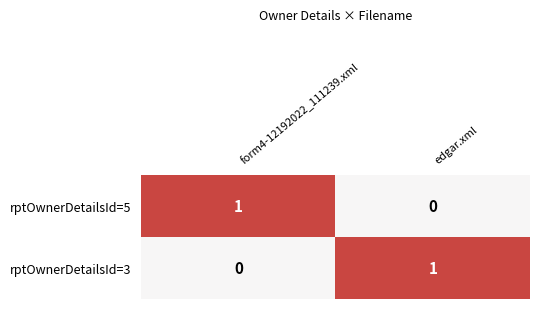

List the labels in order of rptOwnerDetailsId=3 value, smallest first.

form4-12192022_111239.xml, edgar.xml